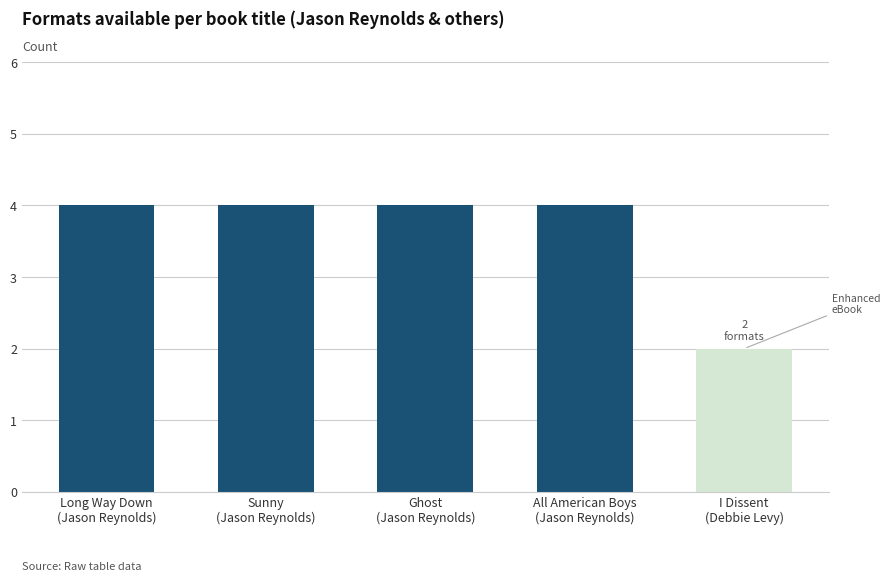

What is the maximum value shown in the chart?

4